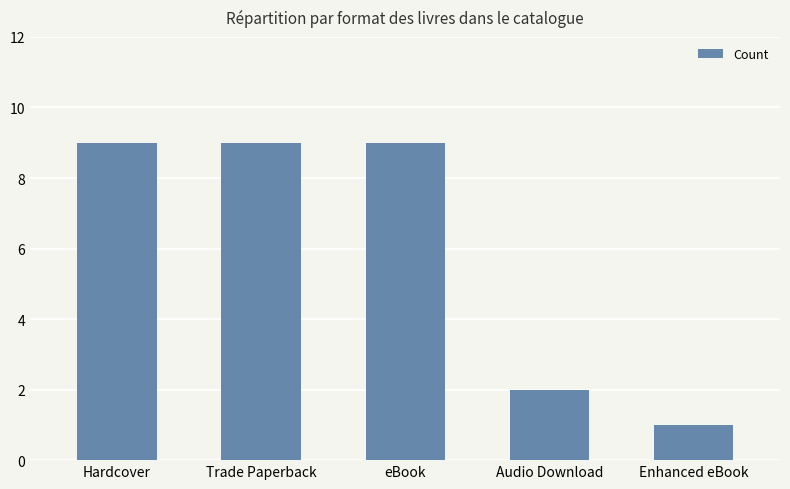

Are the bars grouped side by side (vs. stacked)?

No